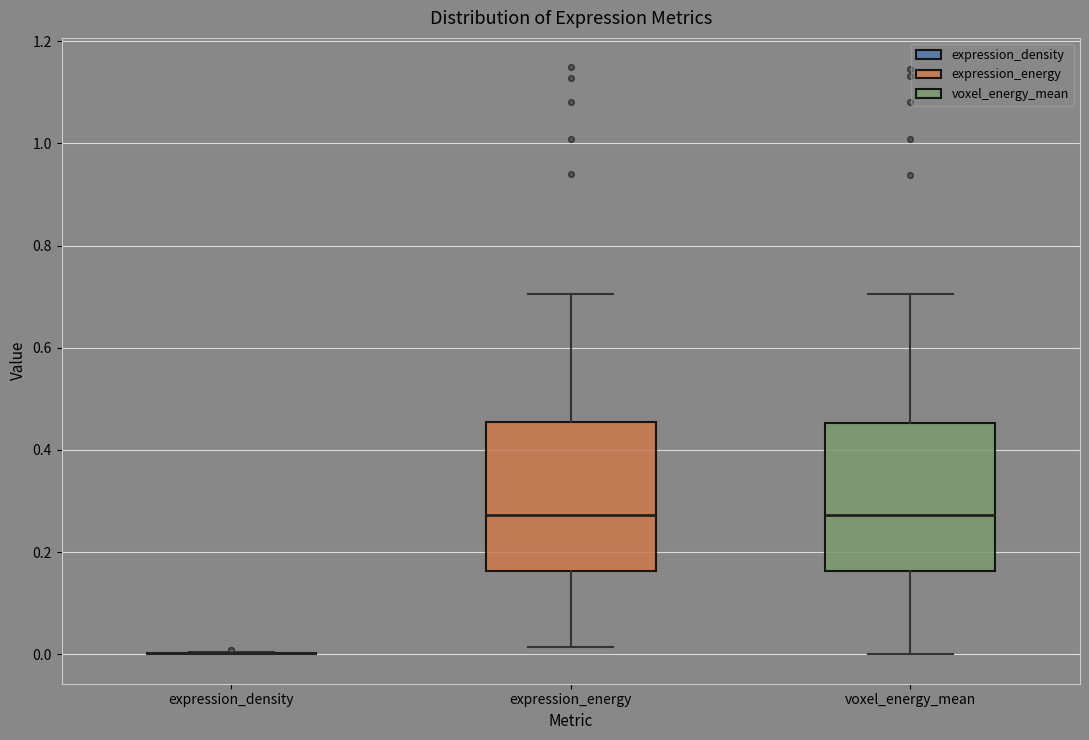

Reading left to right, read every box against the y-axis: the position of its median line, the range the box covers, and the ends of its whiskers. The values are not printed on the chart, so give them approximately, as read against the axis.

expression_density: box collapsed to a line at 0.00, whiskers 0.00 to 0.00
expression_energy: median 0.28, box 0.16 to 0.46, whiskers 0.02 to 0.70
voxel_energy_mean: median 0.28, box 0.16 to 0.46, whiskers 0.00 to 0.70